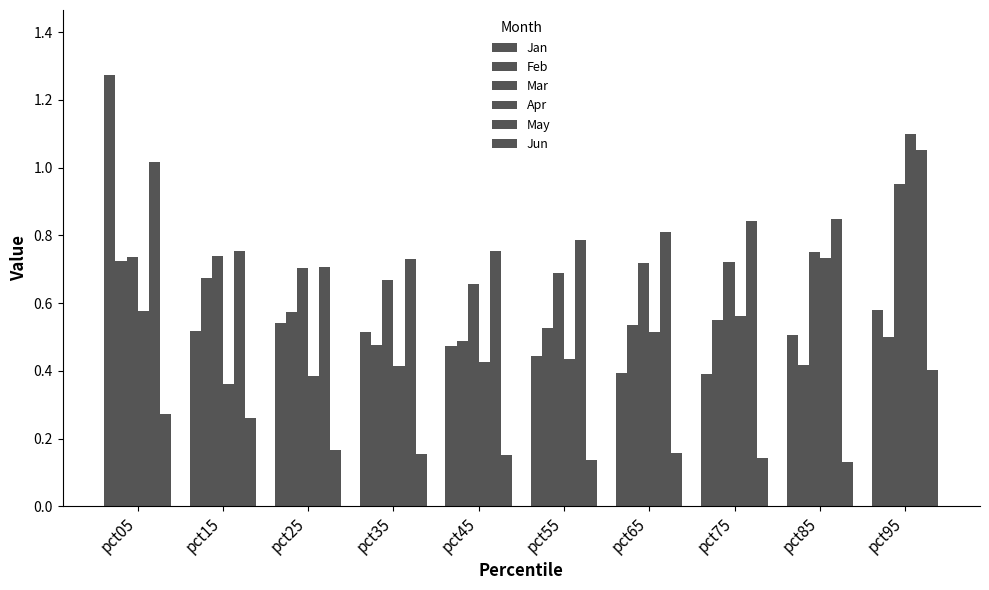

How many data points does each series have?

10